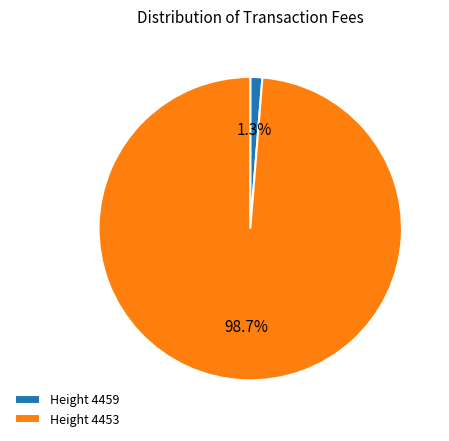

Which has a higher value, Height 4453 or Height 4459?

Height 4453